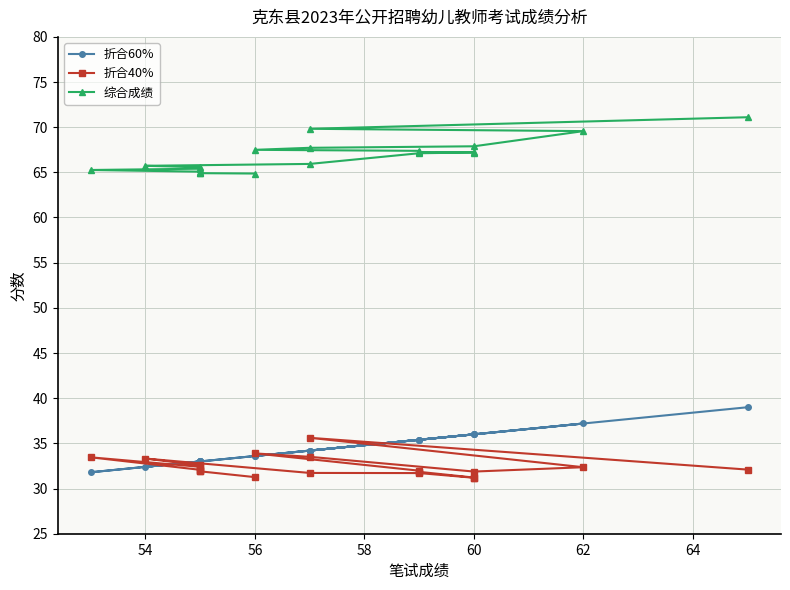

Is it true that 折合40% equals 13.3 at 56?

False